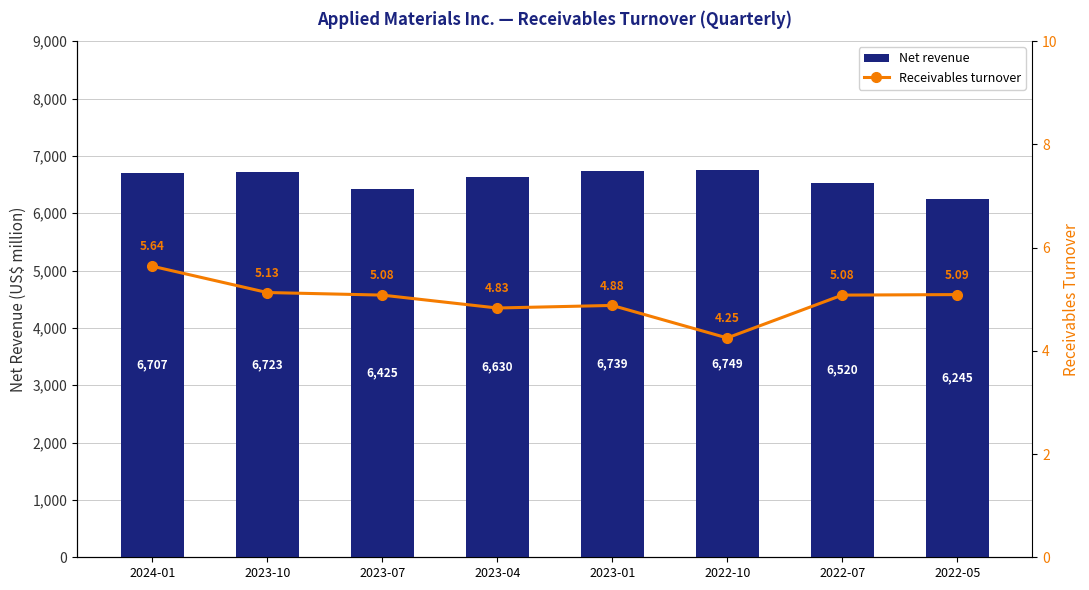

List the series in order of their overall mean, lowest first.

Receivables turnover, Net revenue